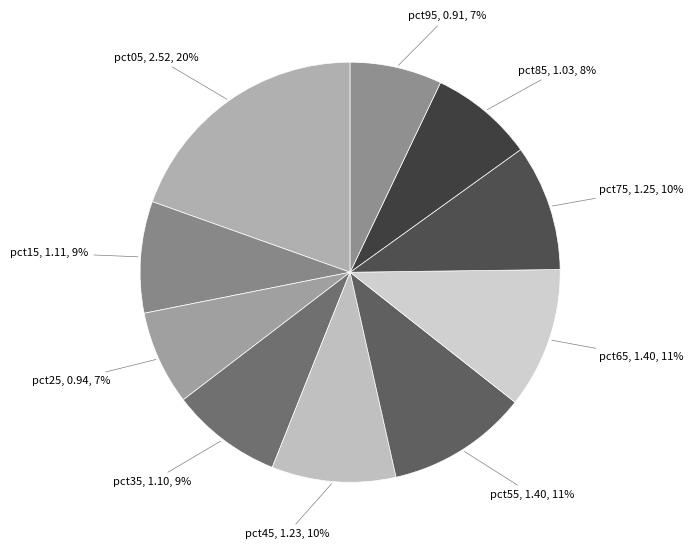

Which category has the smallest portion of the pie?

pct95